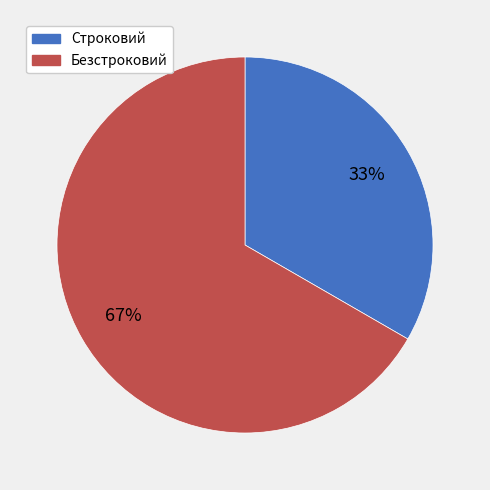

To the nearest percent, what is the combined percentage of Строковий and Безстроковий?

100%